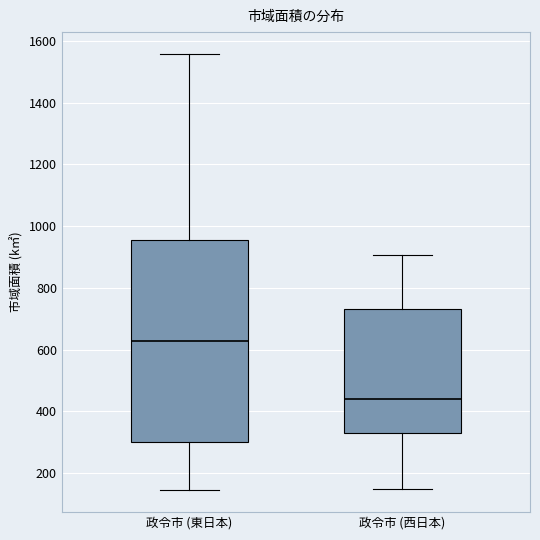

Reading left to right, transcribe this box plot: for each box, give where its median line is, the range the box spans, and where its two whiskers end, as read against the y-axis. The values are not printed on the chart, so give them approximately, as read against the axis.

政令市 (東日本): median 620, box 300 to 960, whiskers 140 to 1560
政令市 (西日本): median 440, box 340 to 740, whiskers 140 to 900